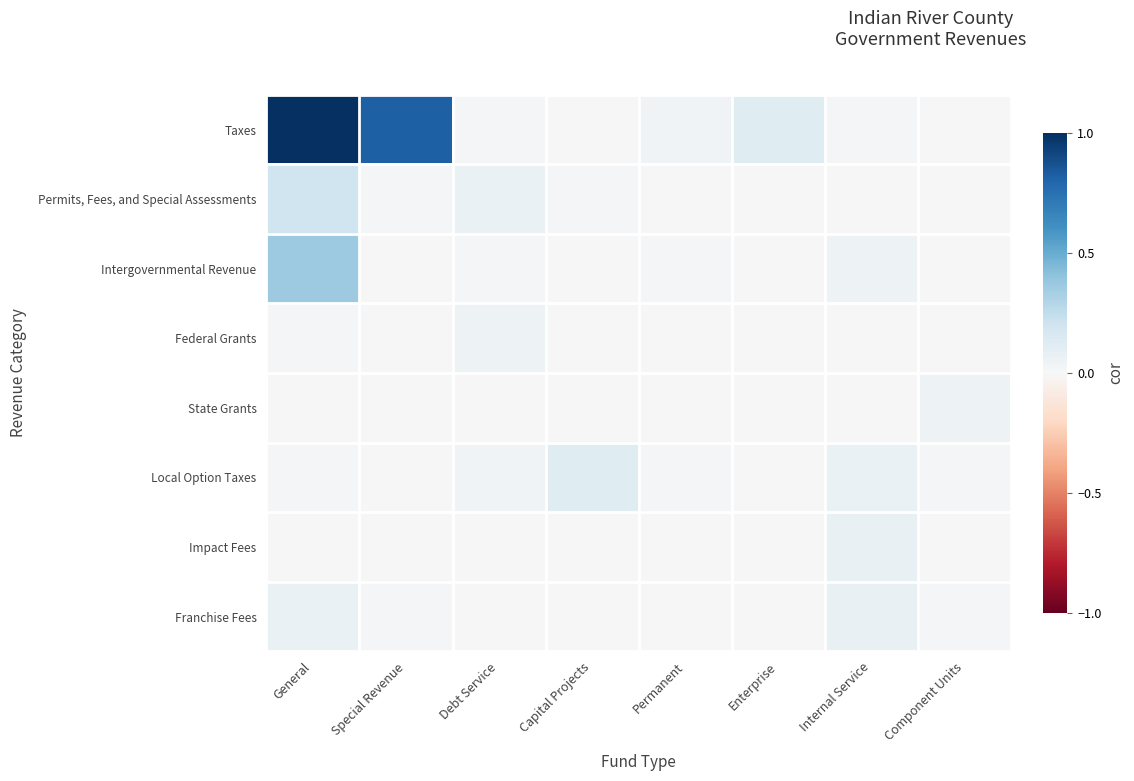

List the series in order of their peak value, highest first.

Taxes, Intergovernmental Revenue, Permits, Fees, and Special Assessments, Local Option Taxes, Impact Fees, Franchise Fees, Federal Grants, State Grants